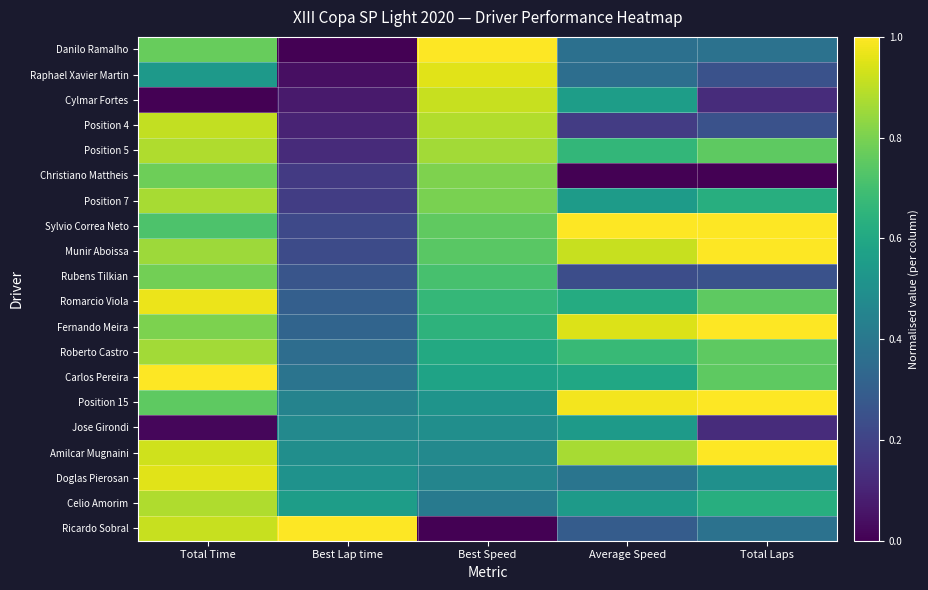

What is the total value across all series at Total Time?

15.2